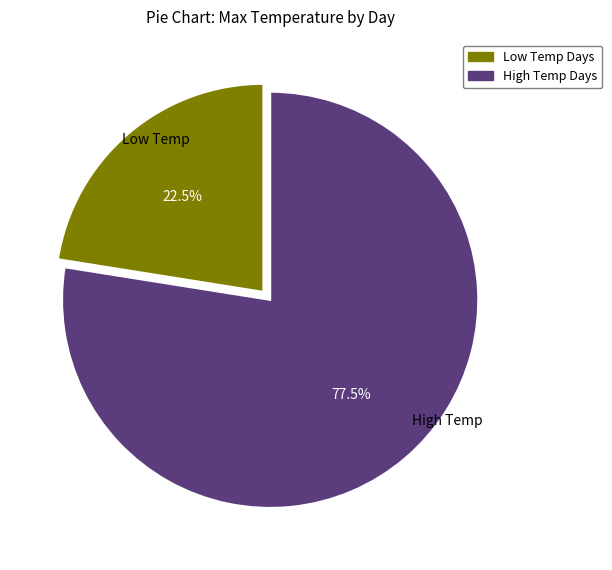

Is there any slice that represents more than half of the pie?

Yes